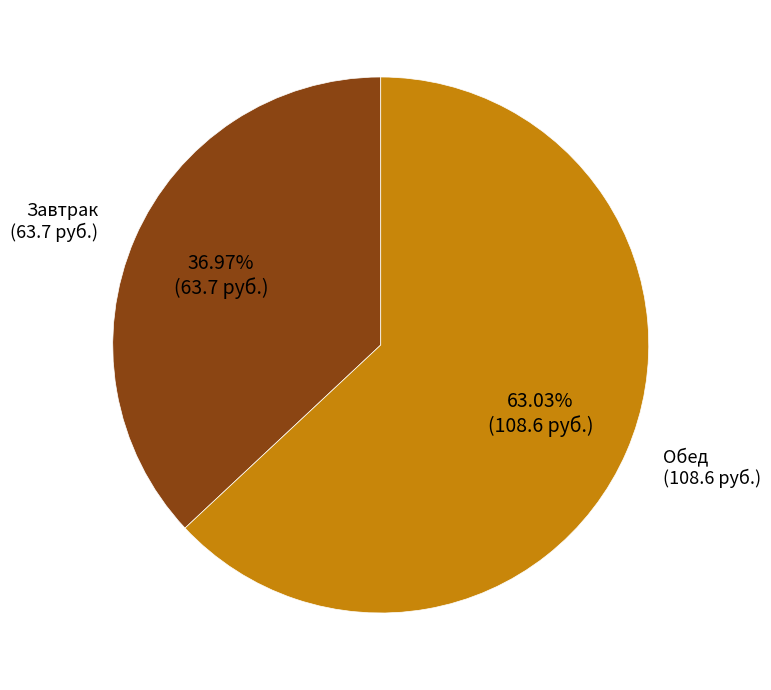

Does any single category account for the majority?

Yes